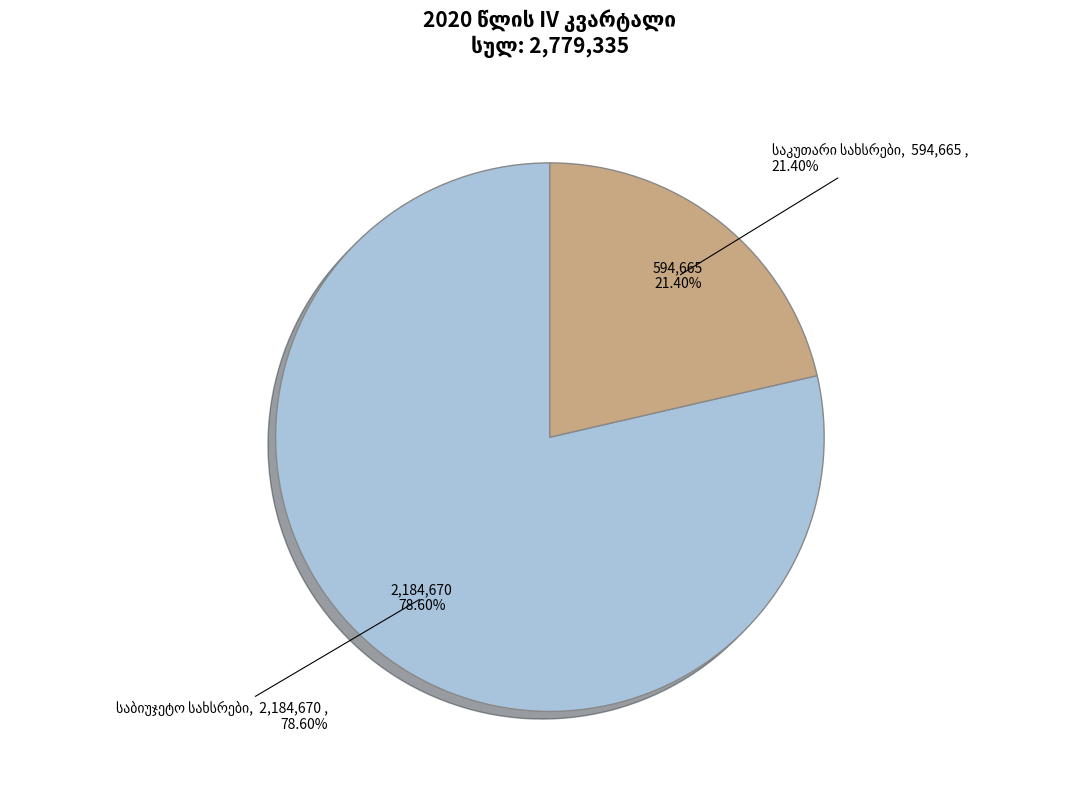

What percentage is the საკუთარი სახსრები slice, to the nearest percent?

21%